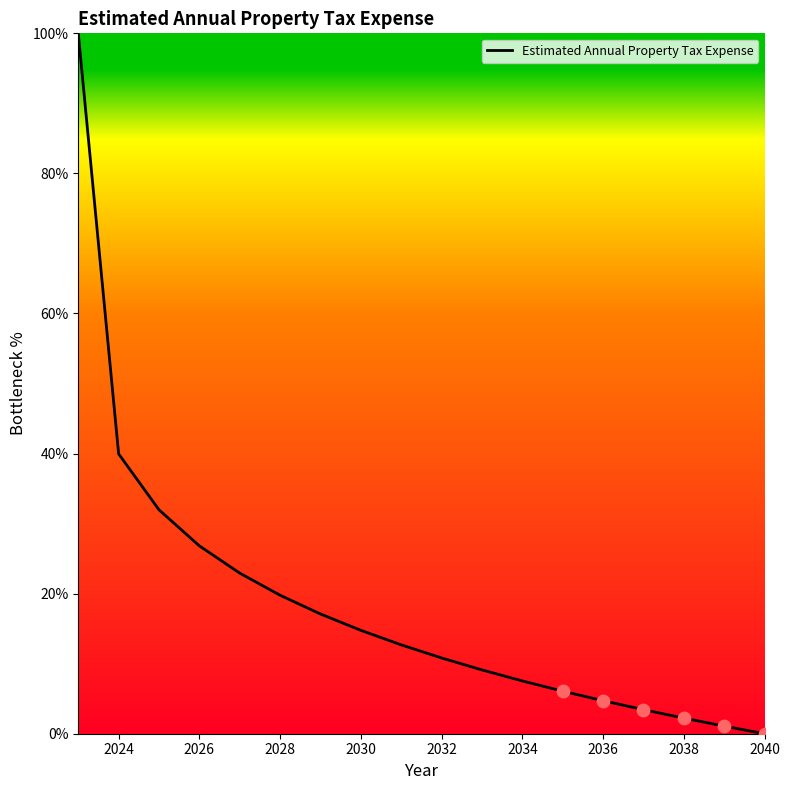

What is the difference between the maximum and minimum values?

100.0